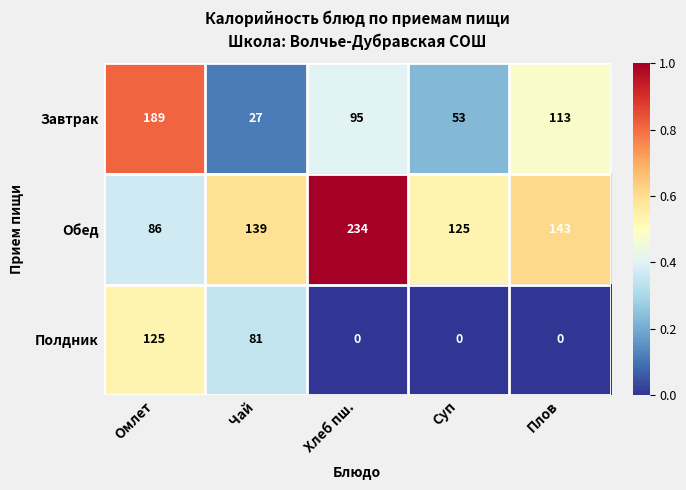

At which label does Завтрак first exceed 95?

Омлет